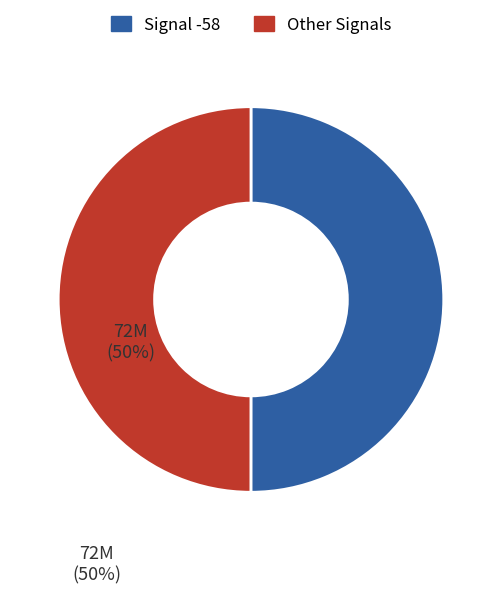

How many slices are in this pie chart?

2